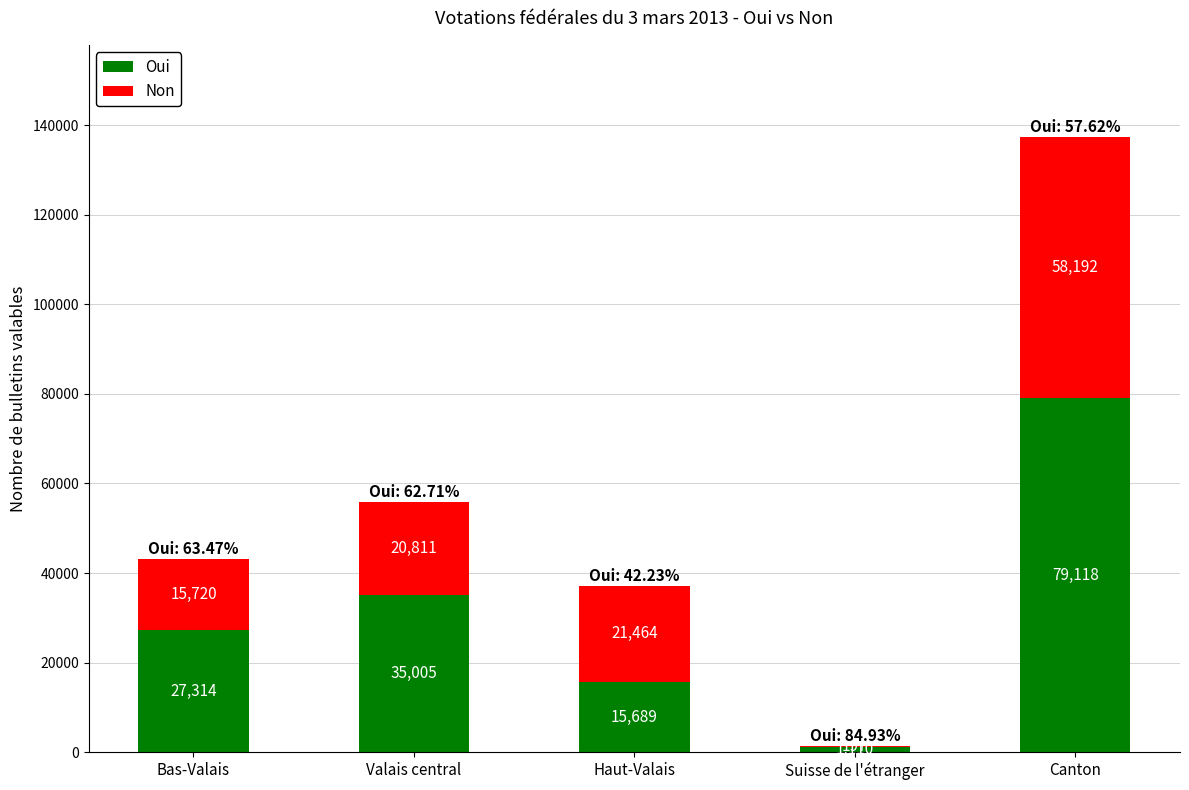

Reading right to left, list the values for the Oui series.

Canton=79118	Suisse de l'étranger=1110	Haut-Valais=15689	Valais central=35005	Bas-Valais=27314